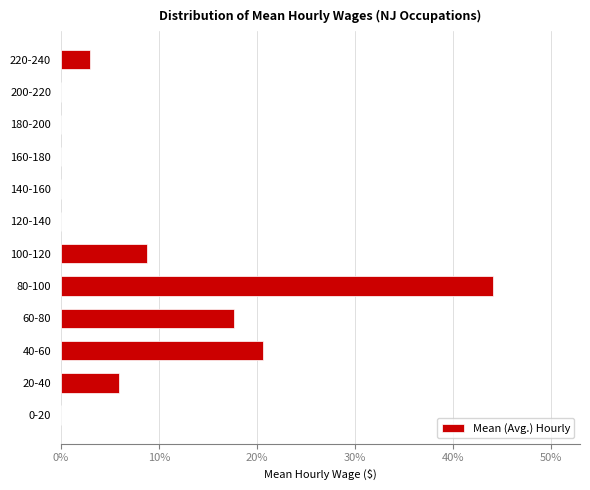

Reading bottom to top, what are all the values shown in this chart?

0-20=0.0	20-40=5.9	40-60=20.6	60-80=17.6	80-100=44.1	100-120=8.8	120-140=0.0	140-160=0.0	160-180=0.0	180-200=0.0	200-220=0.0	220-240=2.9